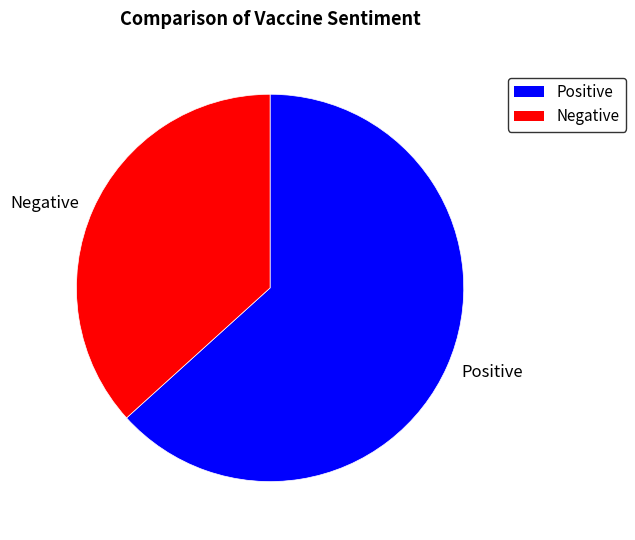

How many segments does this pie chart have?

2